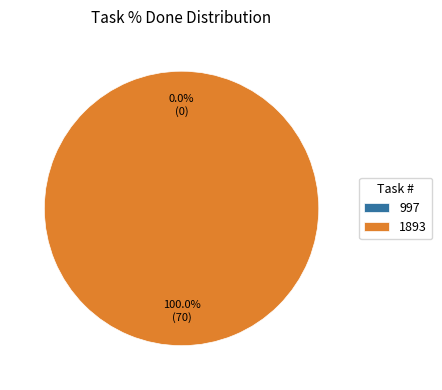

True or false: 1893 accounts for 99% of the total.

False